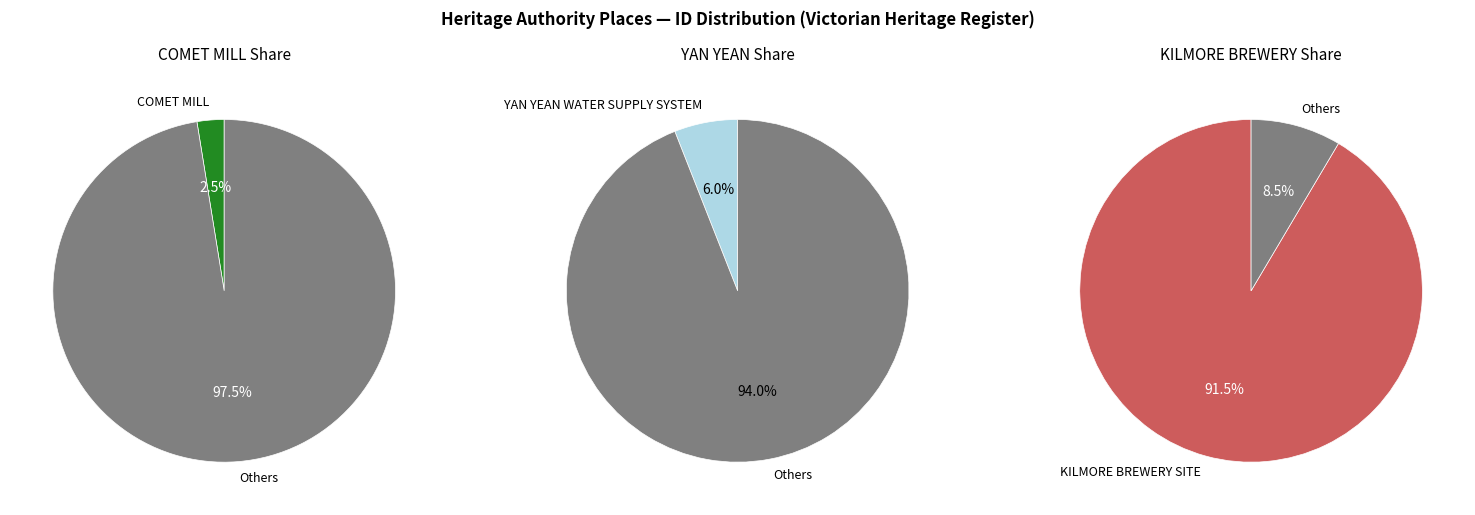

What is the total percentage of YAN YEAN WATER SUPPLY SYSTEM and COMET MILL?

8.5%